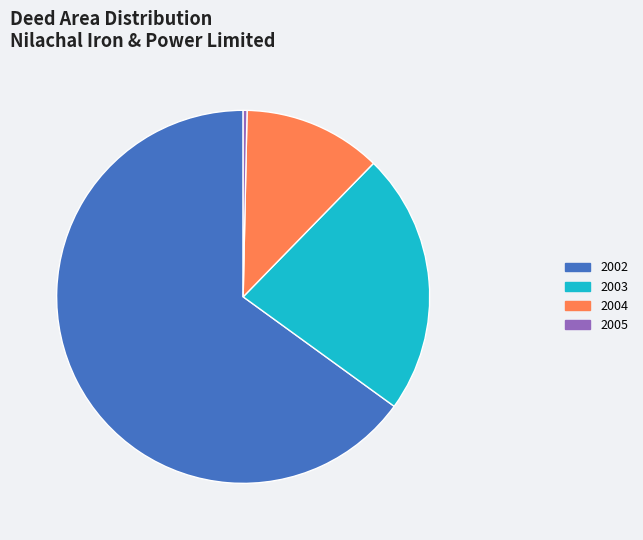

The 2003 slice represents 11% of the pie. True or false?

False